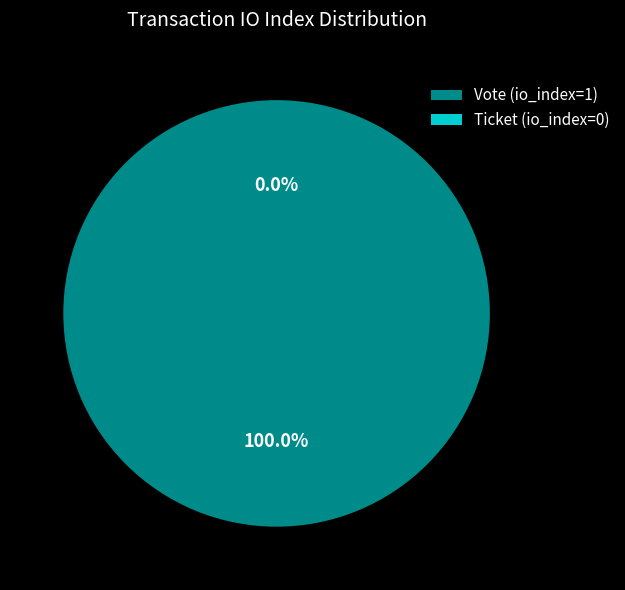

Count the number of slices in the pie.

2